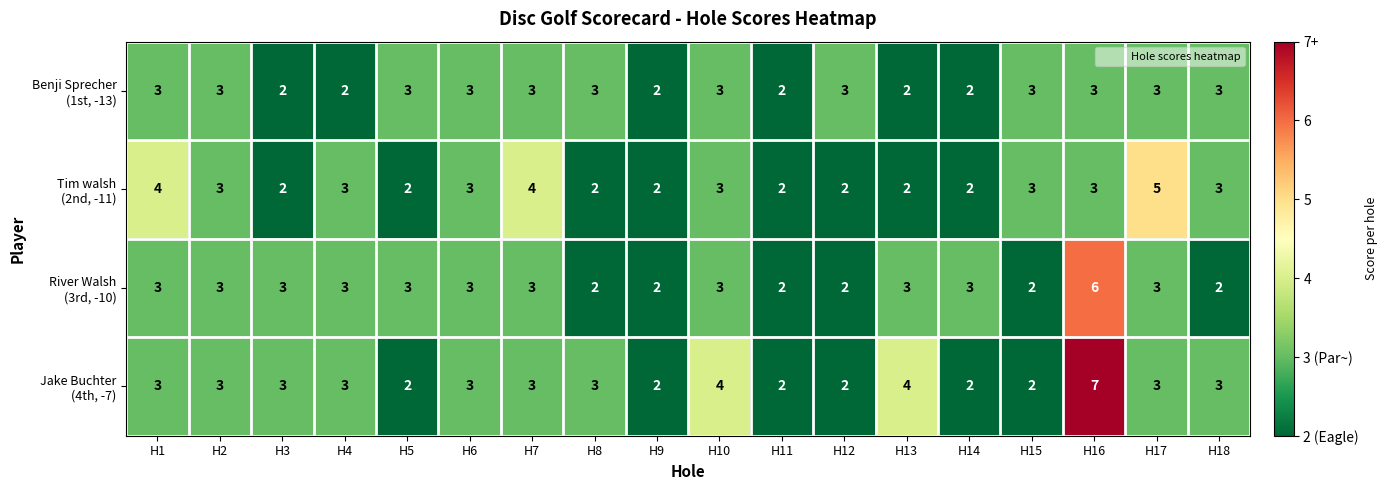

At which category is the sum across all series the highest?

H16